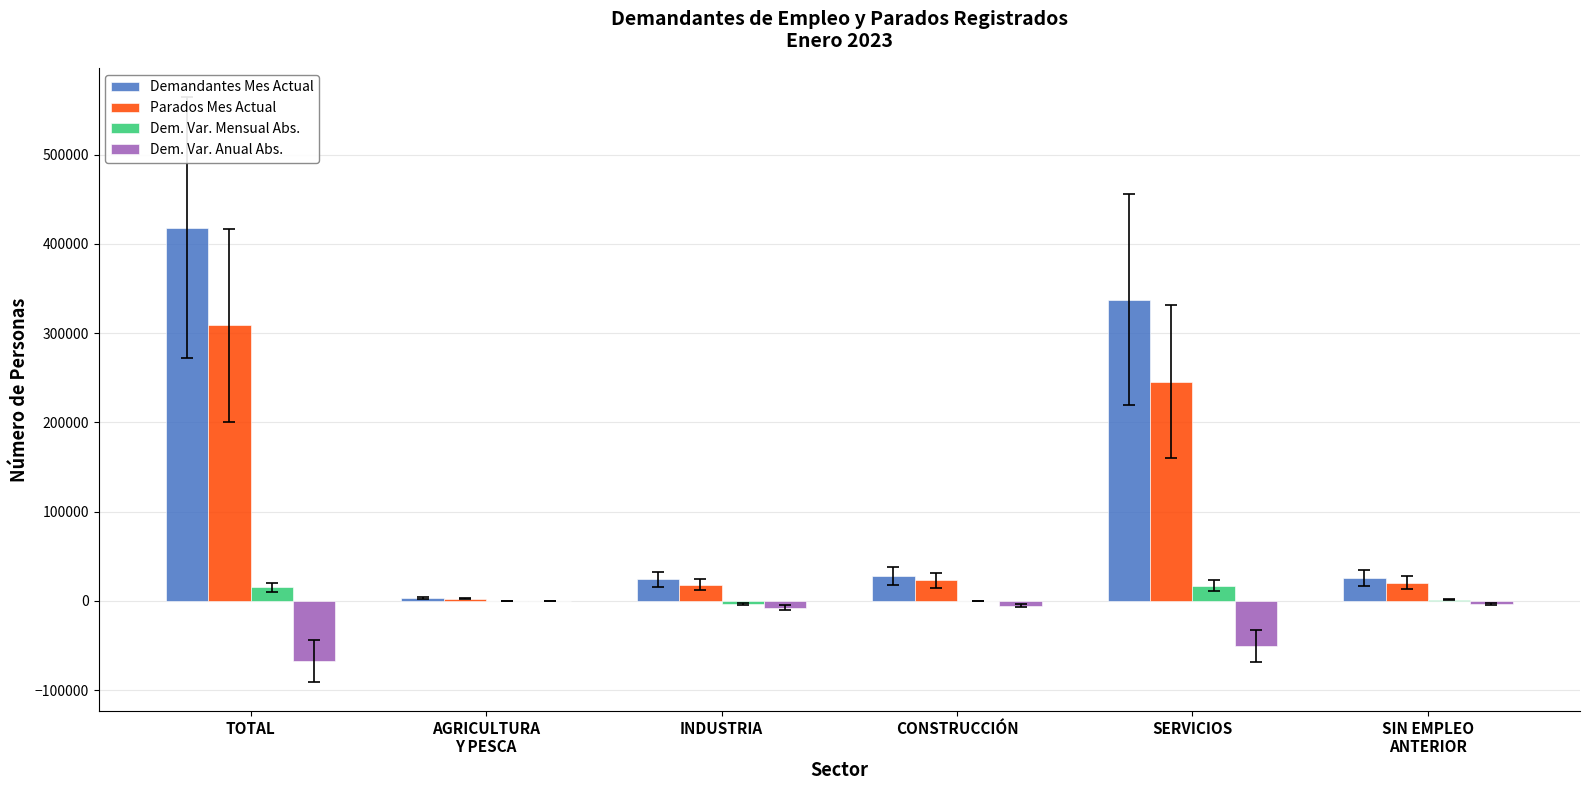

The Parados Mes Actual series shows 245537 at SERVICIOS. True or false?

True